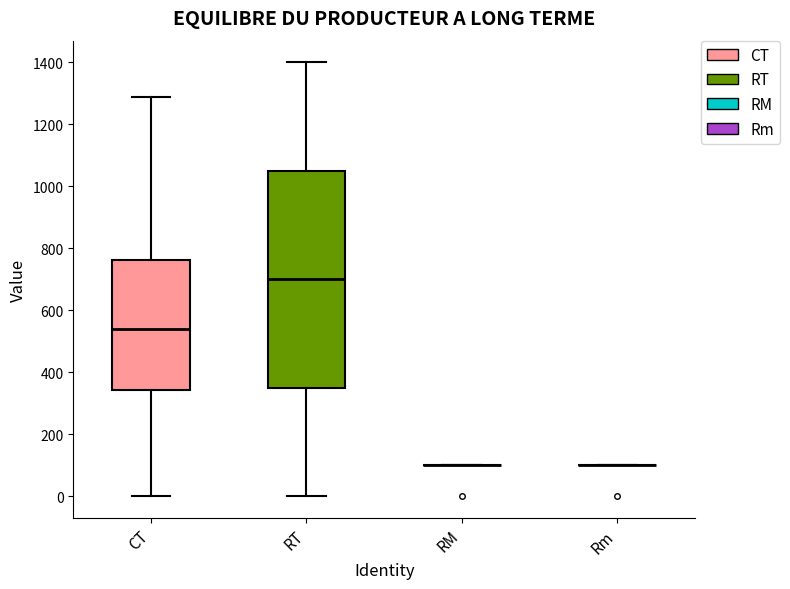

Reading left to right, read every box against the y-axis: the position of its median line, the range the box covers, and the ends of its whiskers. The values are not printed on the chart, so give them approximately, as read against the axis.

CT: median 540, box 340 to 760, whiskers 0 to 1280
RT: median 700, box 360 to 1060, whiskers 0 to 1400
RM: box collapsed to a line at 100, whiskers 100 to 100
Rm: box collapsed to a line at 100, whiskers 100 to 100